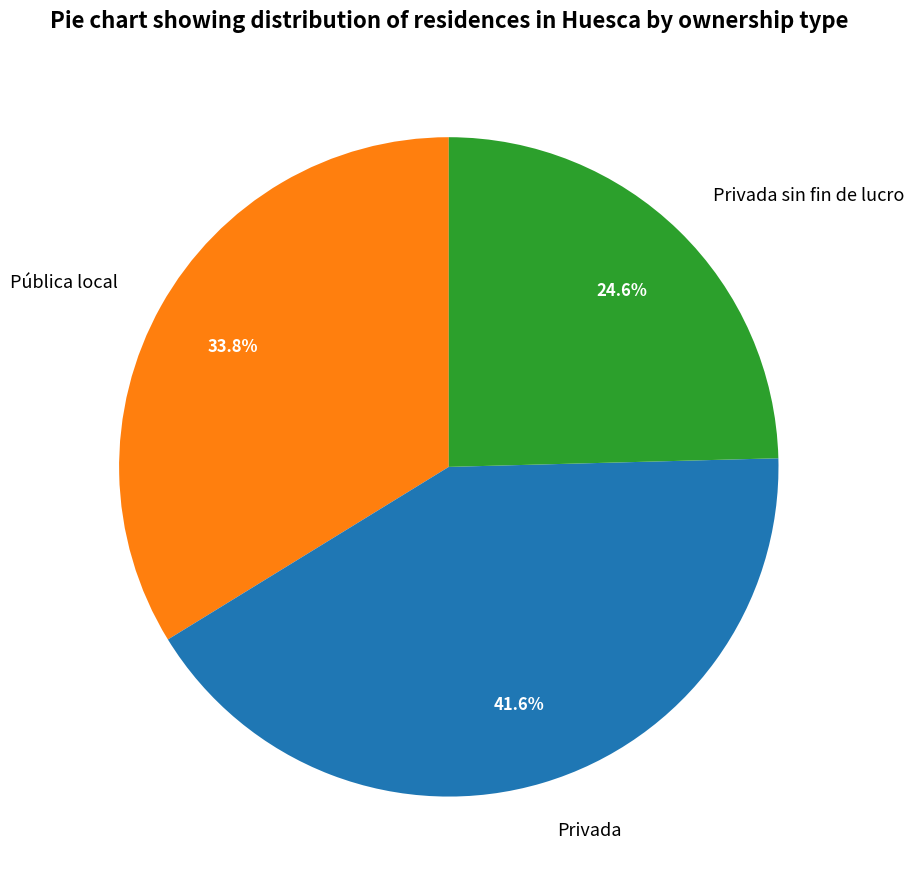

To the nearest percent, what is the combined percentage of Pública local and Privada sin fin de lucro?

58%